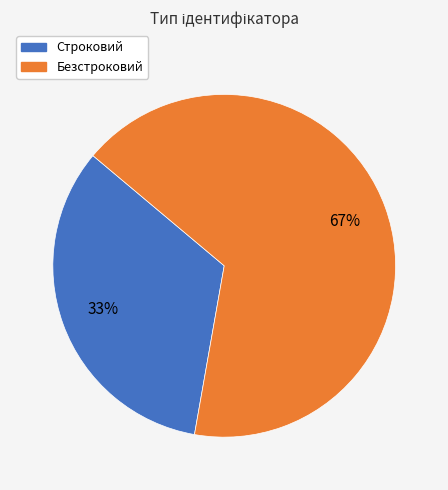

The Строковий slice represents 33% of the pie. True or false?

True